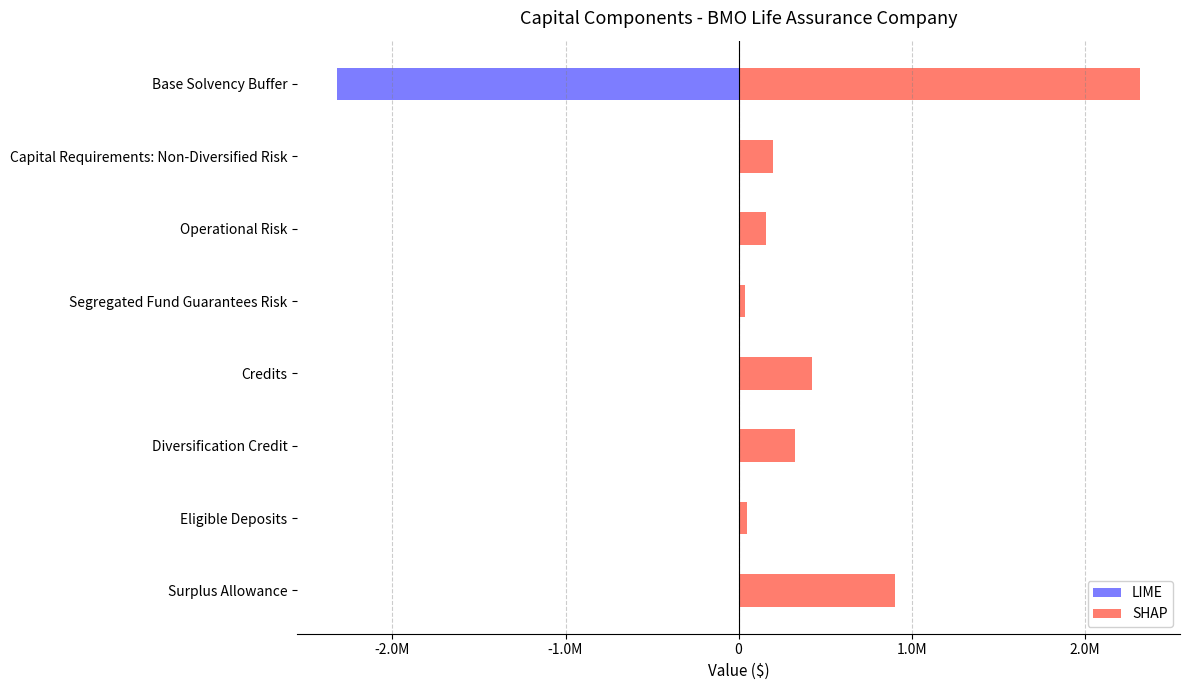

What is the maximum value shown in the chart?

2318222